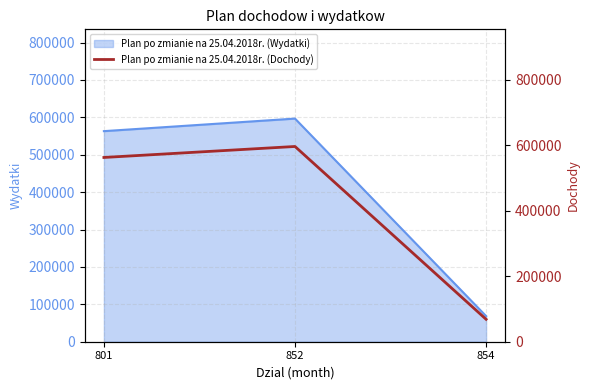

What is the minimum value shown in the chart?

68519